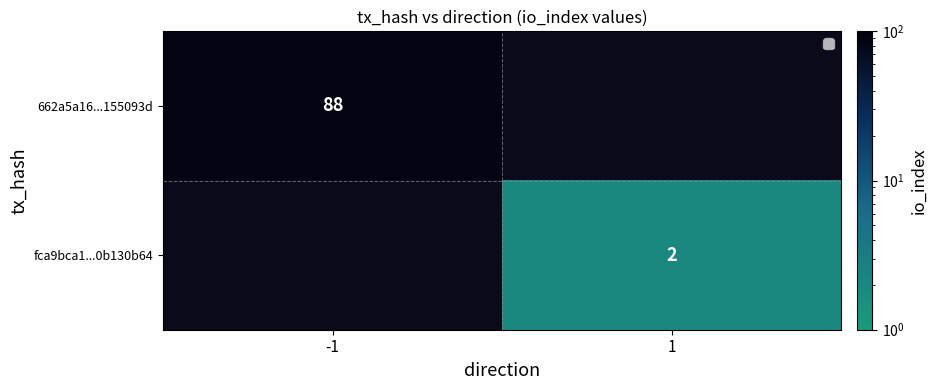

The value of 662a5a16...155093d at -1 is 88. True or false?

True